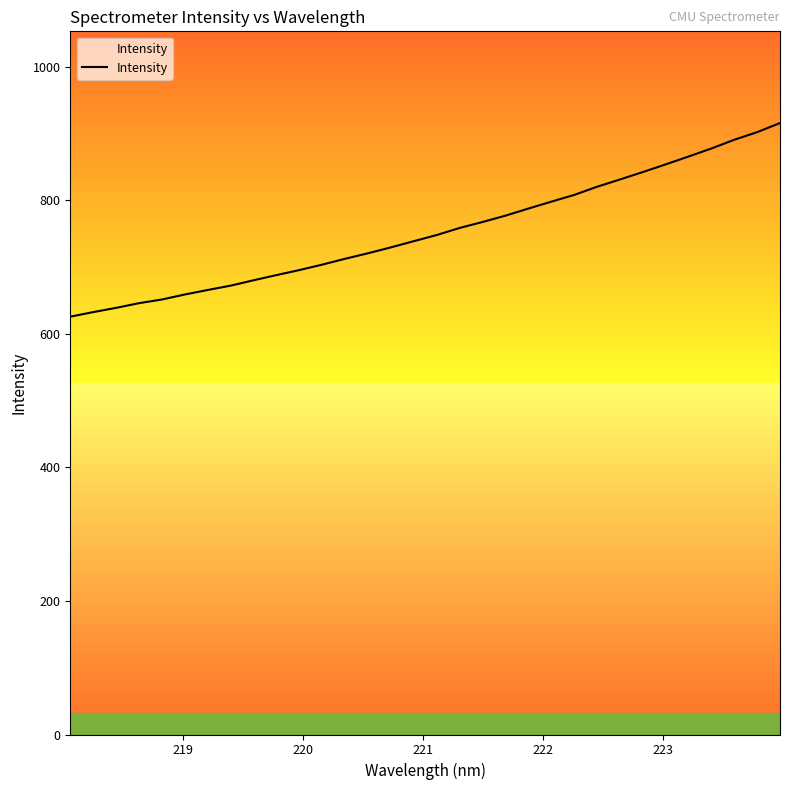

What is the minimum value shown in the chart?

625.9